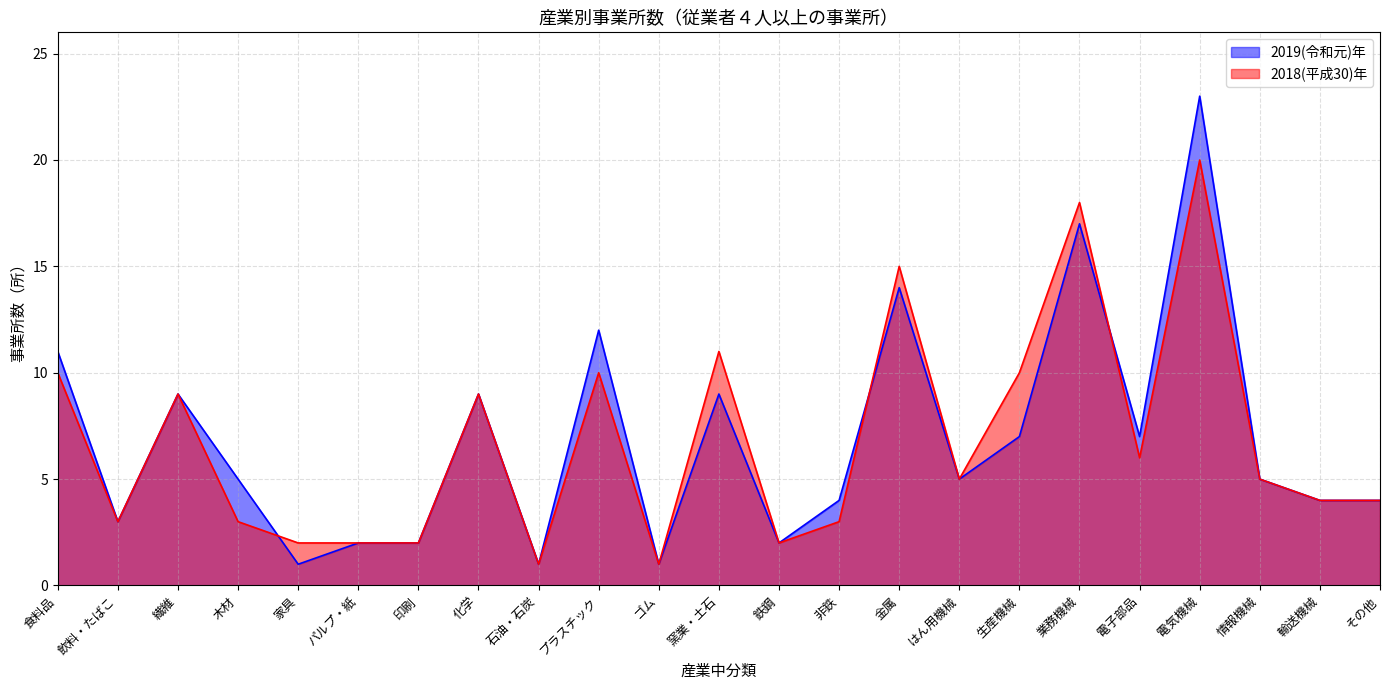

What is the sum of all 2019(令和元)年 values?

157